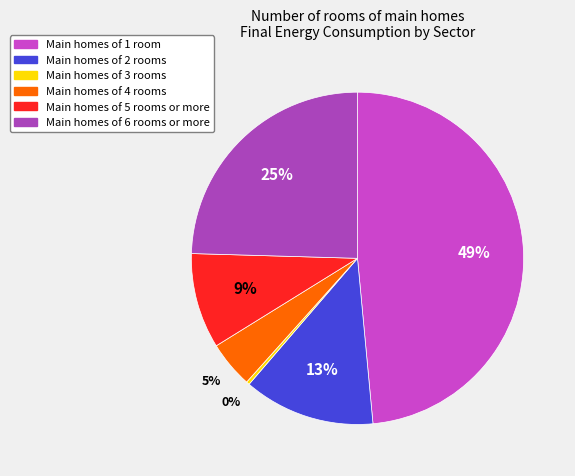

How many segments does this pie chart have?

6